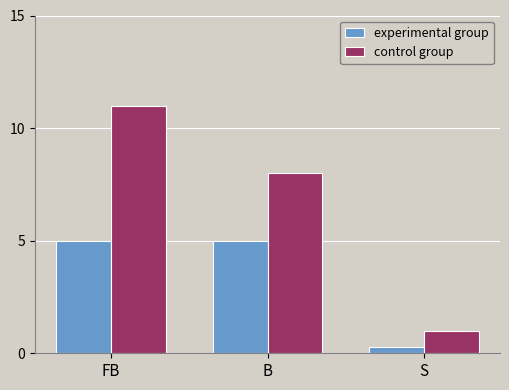

Which series has the largest total across all categories?

control group